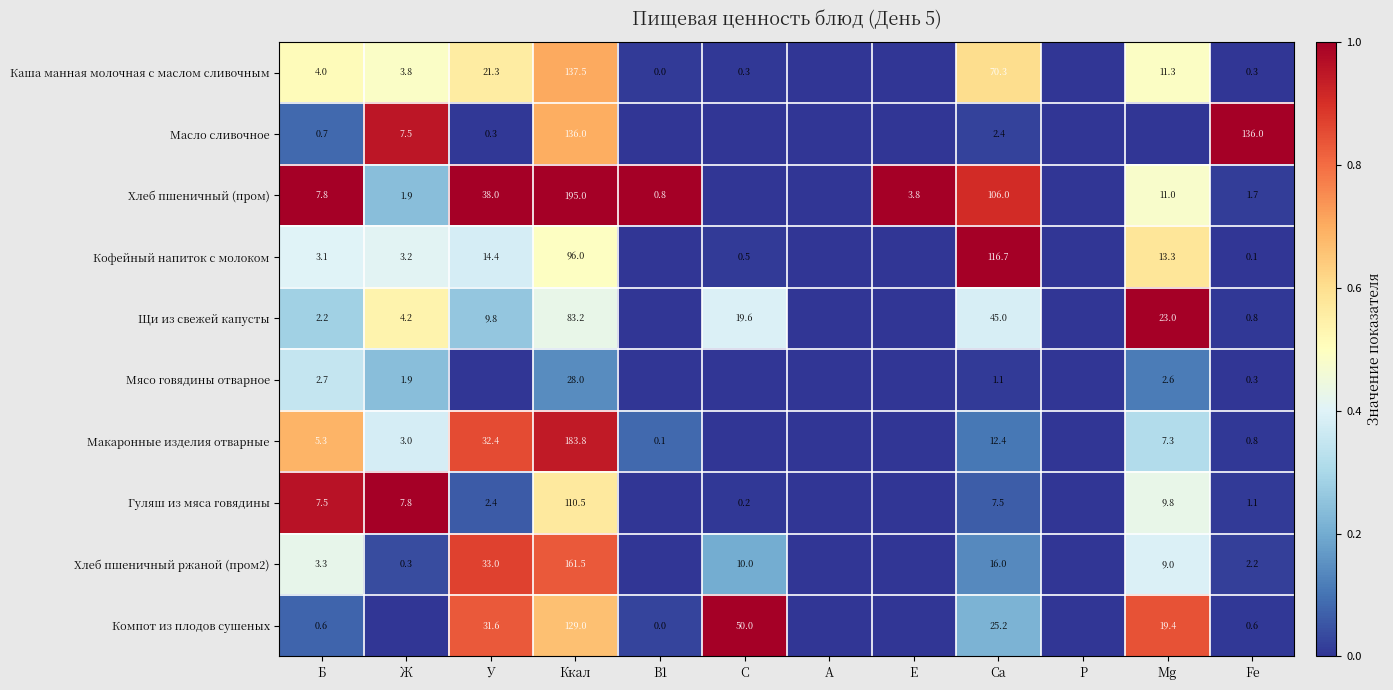

What is the difference between the highest and lowest values at Б?

7.2